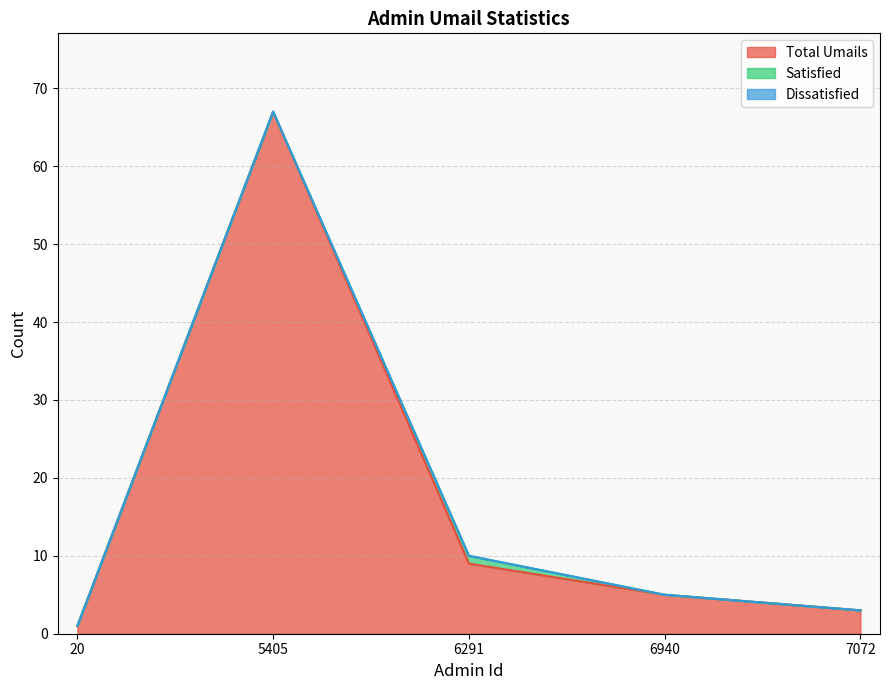

Reading left to right, transcribe all the data shown in this chart.

Total Umails: 1	67	9	5	3
Satisfied: 0	0	1	0	0
Dissatisfied: 0	0	0	0	0